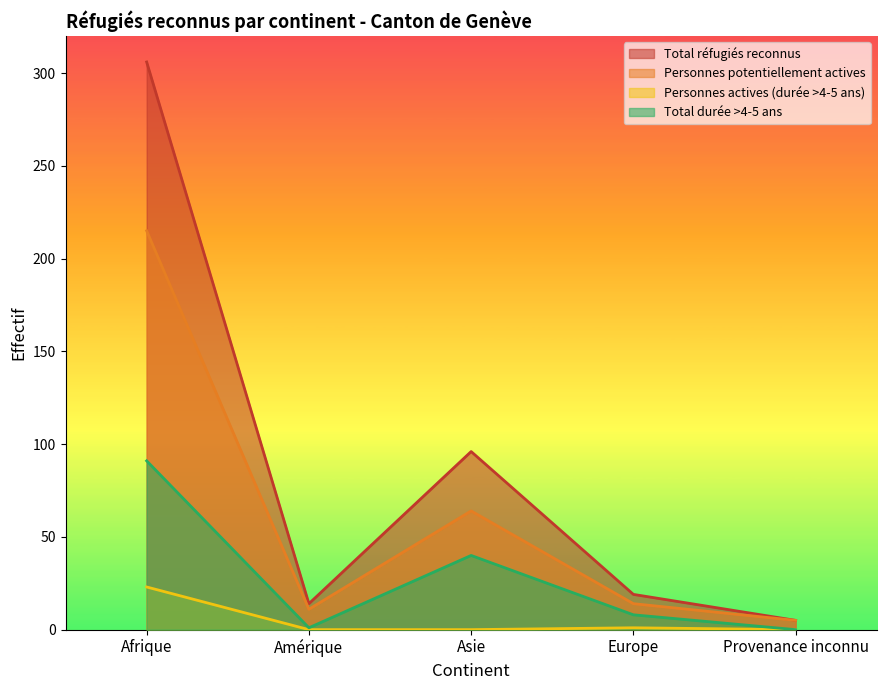

True or false: Total durée >4-5 ans and Personnes potentiellement actives intersect in this chart.

False